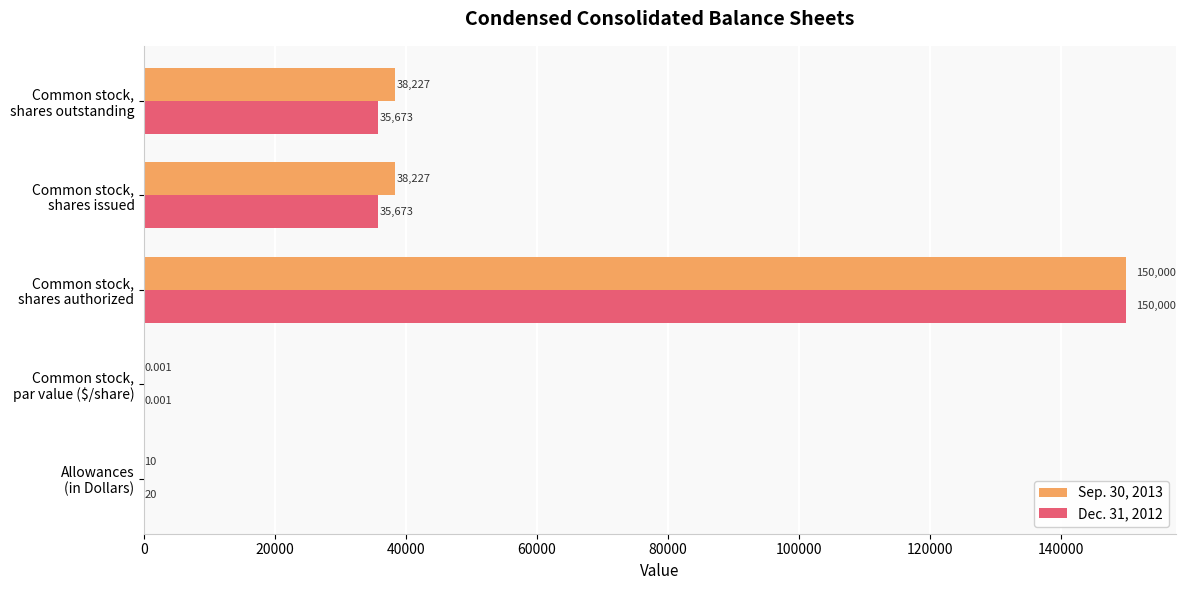

Count the number of data series in this chart.

2